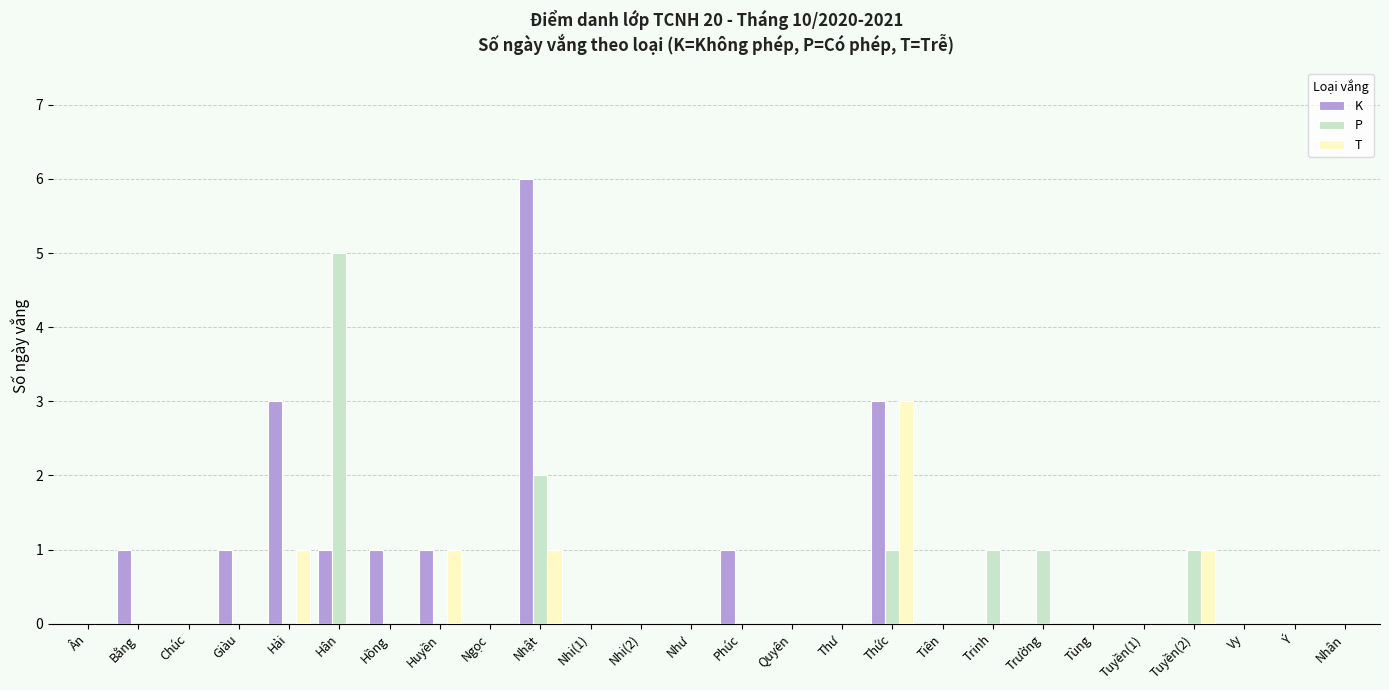

Reading left to right, transcribe all the data shown in this chart.

K: Ân=0	Bằng=1	Chúc=0	Giàu=1	Hải=3	Hân=1	Hồng=1	Huyền=1	Ngọc=0	Nhật=6	Nhi(1)=0	Nhi(2)=0	Như=0	Phúc=1	Quyên=0	Thư=0	Thức=3	Tiên=0	Trinh=0	Trường=0	Tùng=0	Tuyền(1)=0	Tuyền(2)=0	Vy=0	Ý=0	Nhân=0
P: Ân=0	Bằng=0	Chúc=0	Giàu=0	Hải=0	Hân=5	Hồng=0	Huyền=0	Ngọc=0	Nhật=2	Nhi(1)=0	Nhi(2)=0	Như=0	Phúc=0	Quyên=0	Thư=0	Thức=1	Tiên=0	Trinh=1	Trường=1	Tùng=0	Tuyền(1)=0	Tuyền(2)=1	Vy=0	Ý=0	Nhân=0
T: Ân=0	Bằng=0	Chúc=0	Giàu=0	Hải=1	Hân=0	Hồng=0	Huyền=1	Ngọc=0	Nhật=1	Nhi(1)=0	Nhi(2)=0	Như=0	Phúc=0	Quyên=0	Thư=0	Thức=3	Tiên=0	Trinh=0	Trường=0	Tùng=0	Tuyền(1)=0	Tuyền(2)=1	Vy=0	Ý=0	Nhân=0